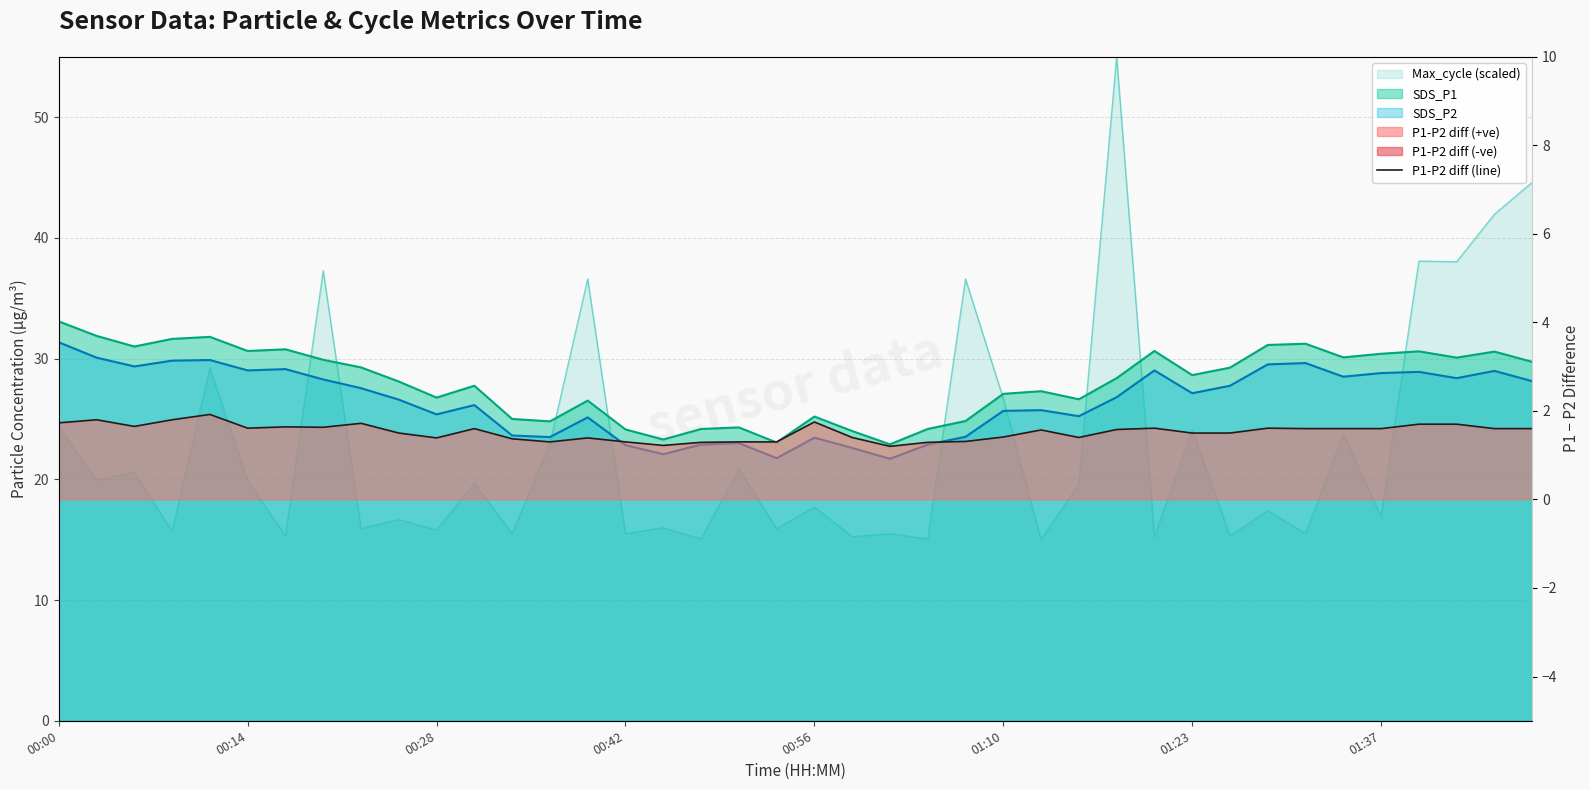

Is it true that the value at 31 is 1.5?

True